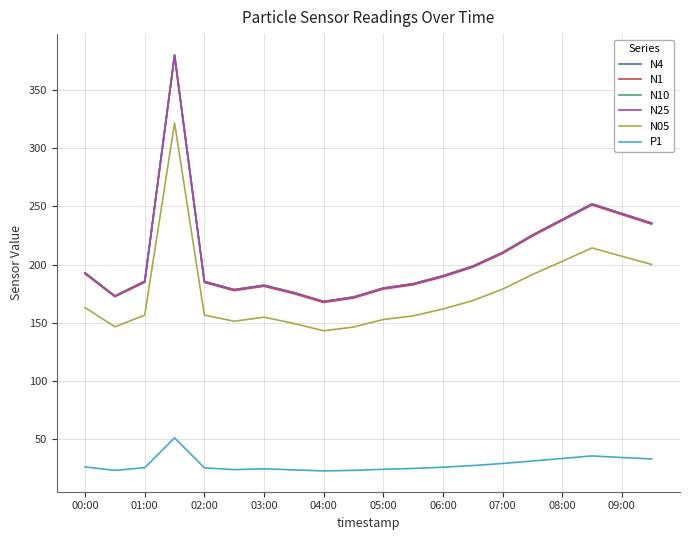

True or false: P1 and N05 intersect in this chart.

False